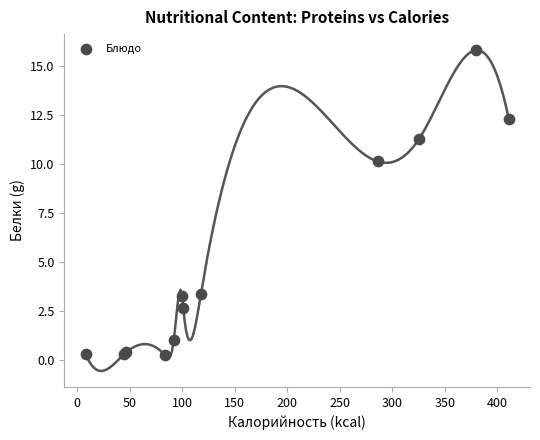

What Y value in the scatter plot is closest to 8?

10.1